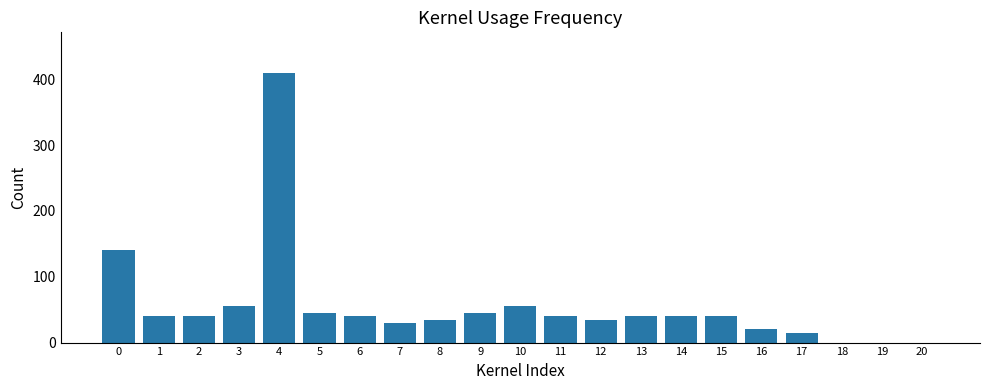

What is the sum of all values?

1165